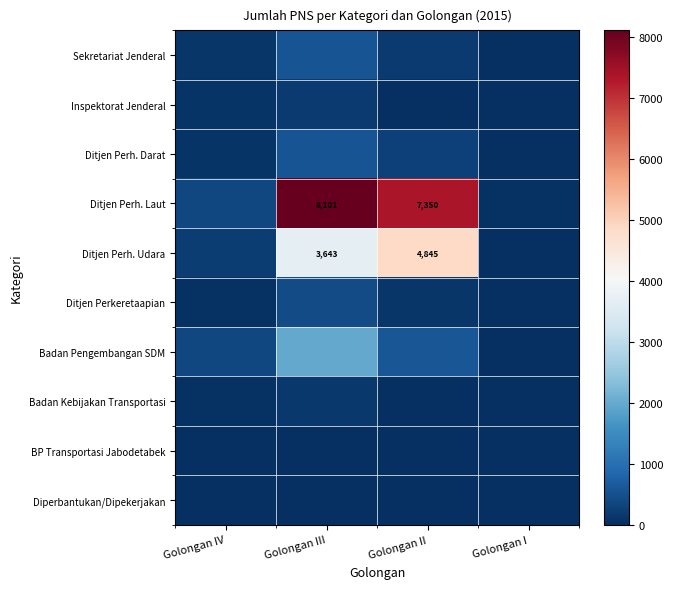

The Ditjen Perh. Laut series shows 4507 at Golongan III. True or false?

False